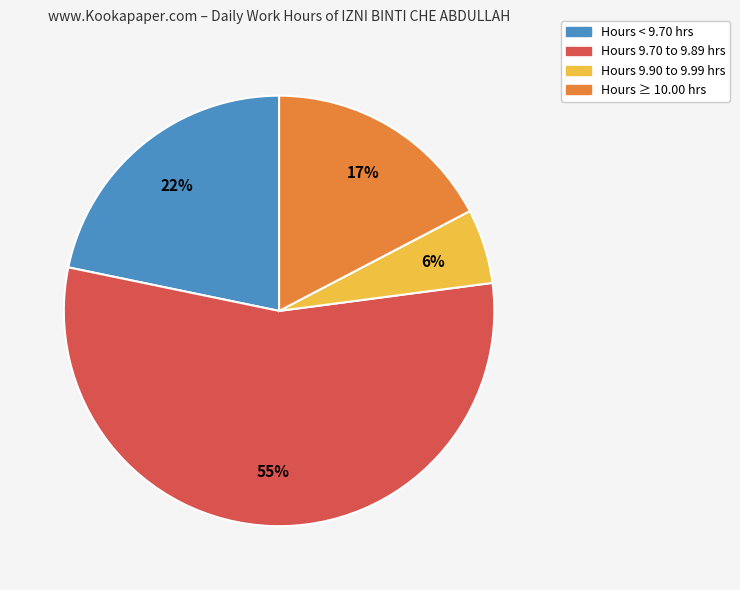

Combined, do Hours 9.90 to 9.99 hrs and Hours 9.70 to 9.89 hrs account for over 50%?

Yes